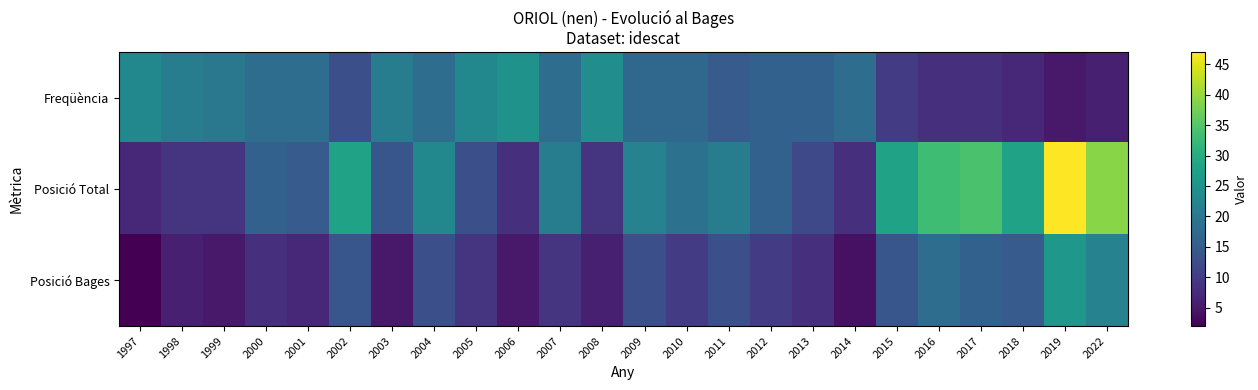

Count the number of data series in this chart.

3